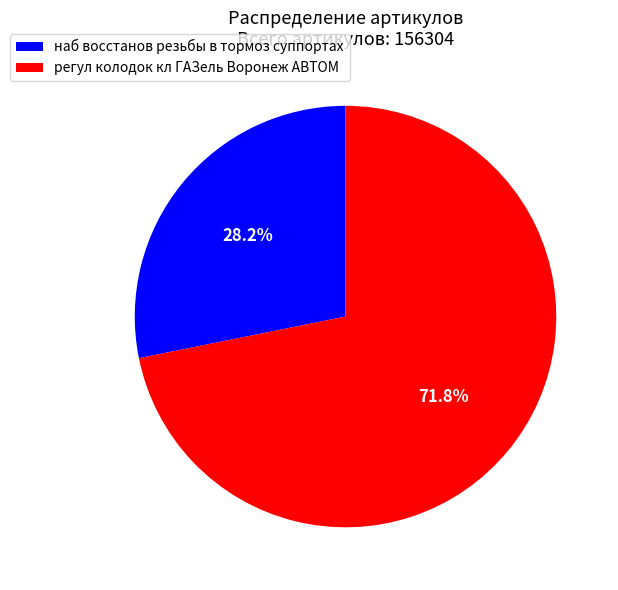

What is the majority slice?

регул колодок кл ГАЗель Воронеж АВТОМ